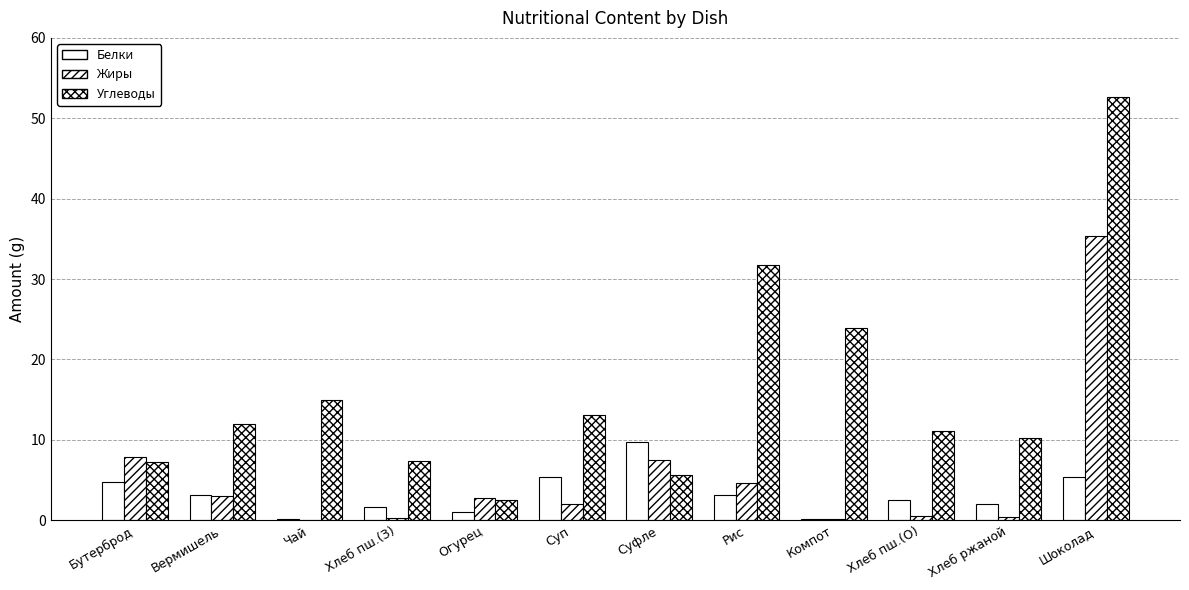

How many groups of bars are there?

12